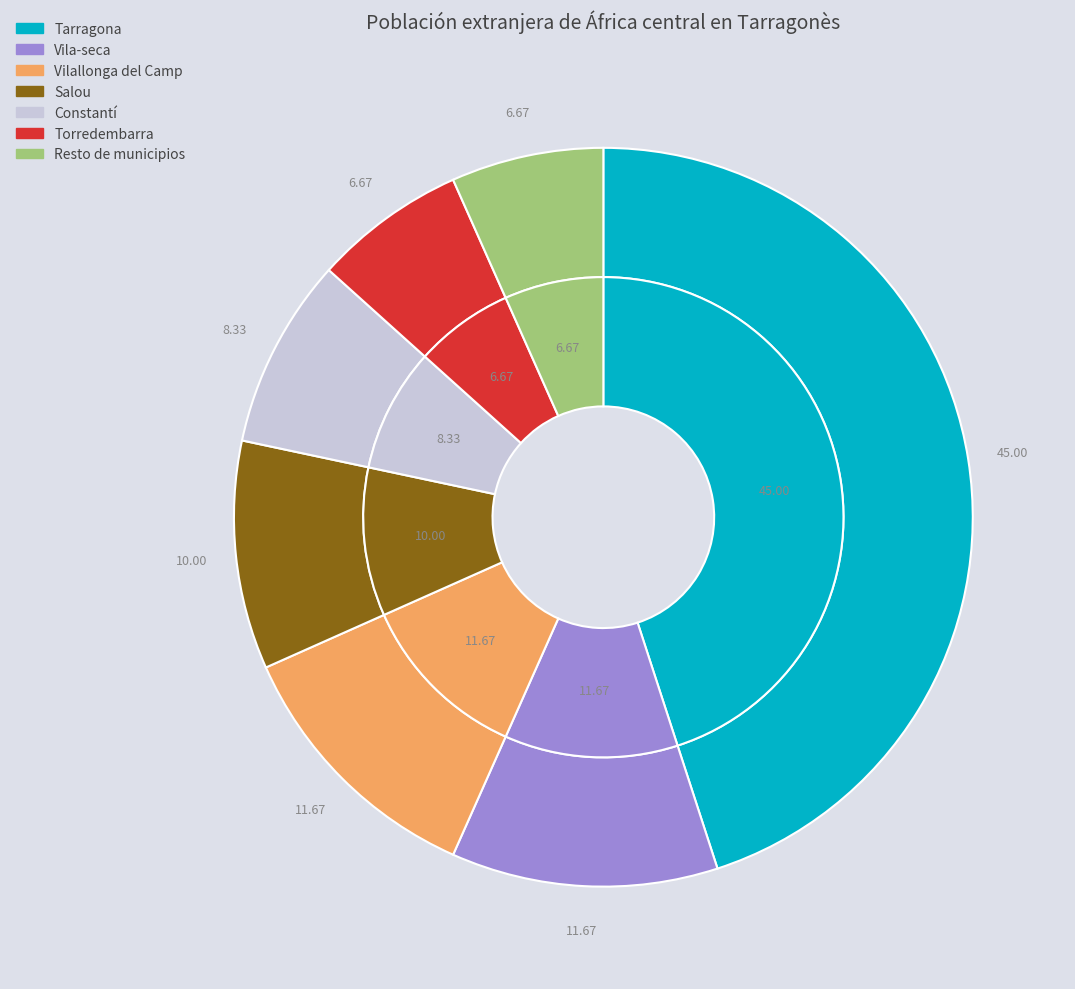

What percentage do Salou and Tarragona together represent?

55.0%